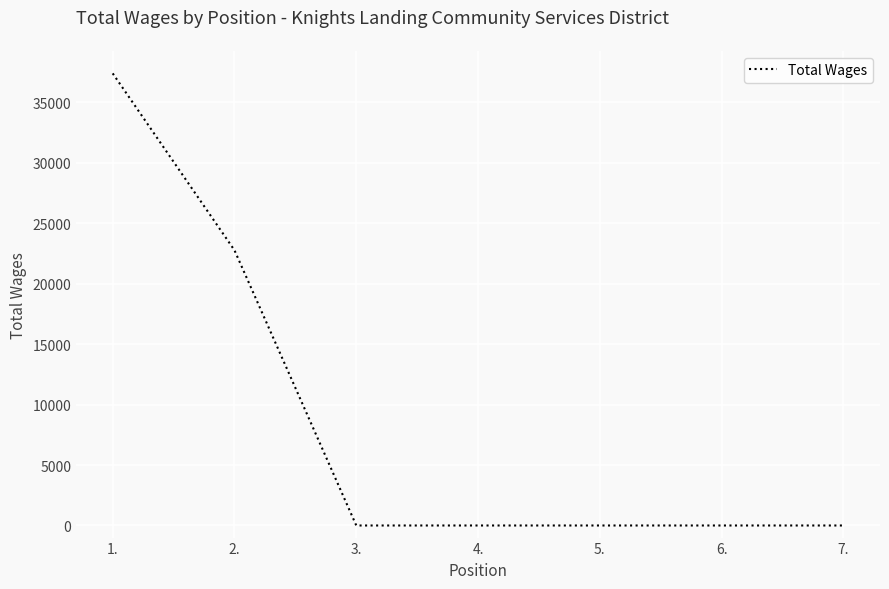

True or false: the data shows 37383 at 1..

True